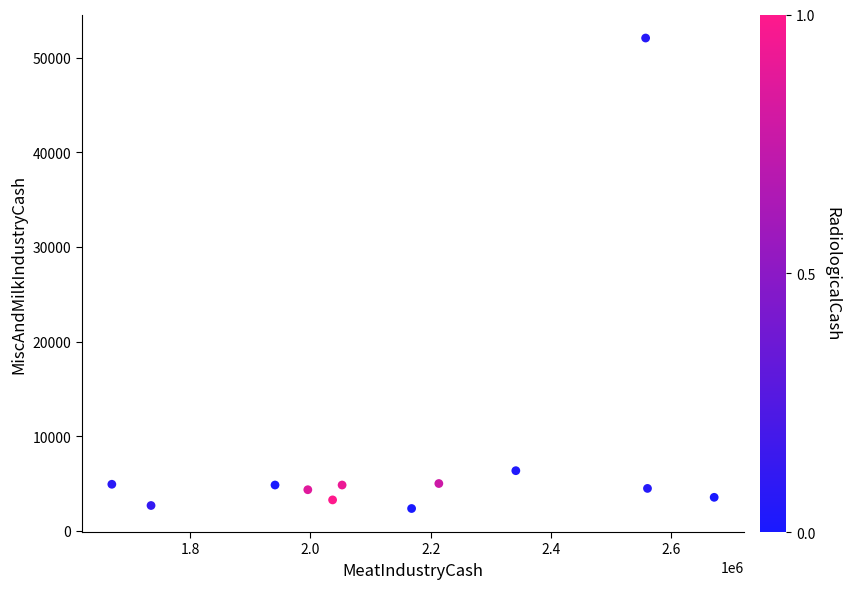

What Y value in the scatter plot is closest to 27216?

6338.5